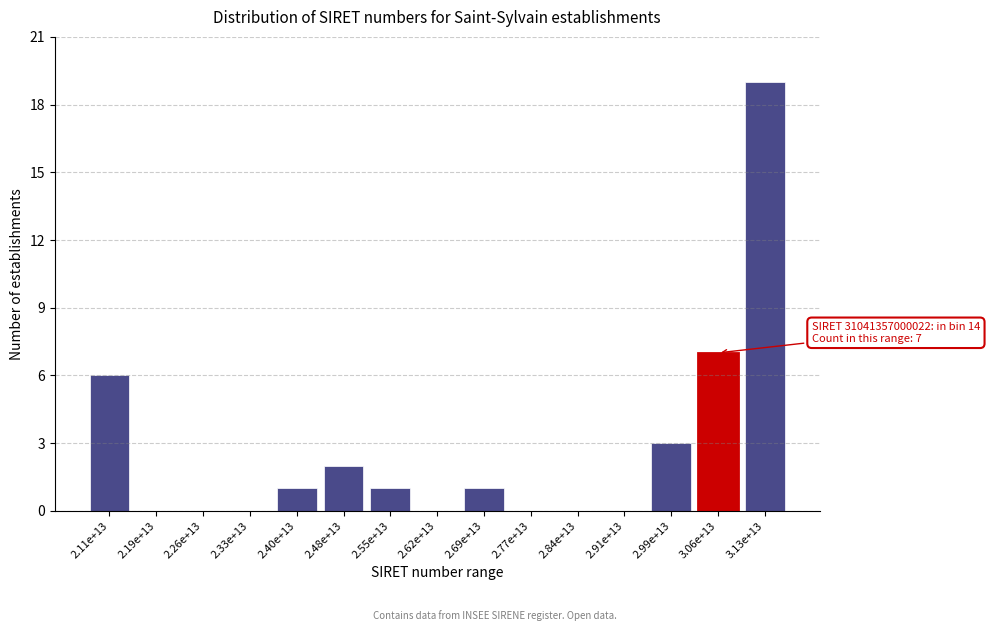

Reading left to right, extract all data points from this chart.

2.11e+13=6	2.19e+13=0	2.26e+13=0	2.33e+13=0	2.40e+13=1	2.48e+13=2	2.55e+13=1	2.62e+13=0	2.69e+13=1	2.77e+13=0	2.84e+13=0	2.91e+13=0	2.99e+13=3	3.06e+13=7	3.13e+13=19